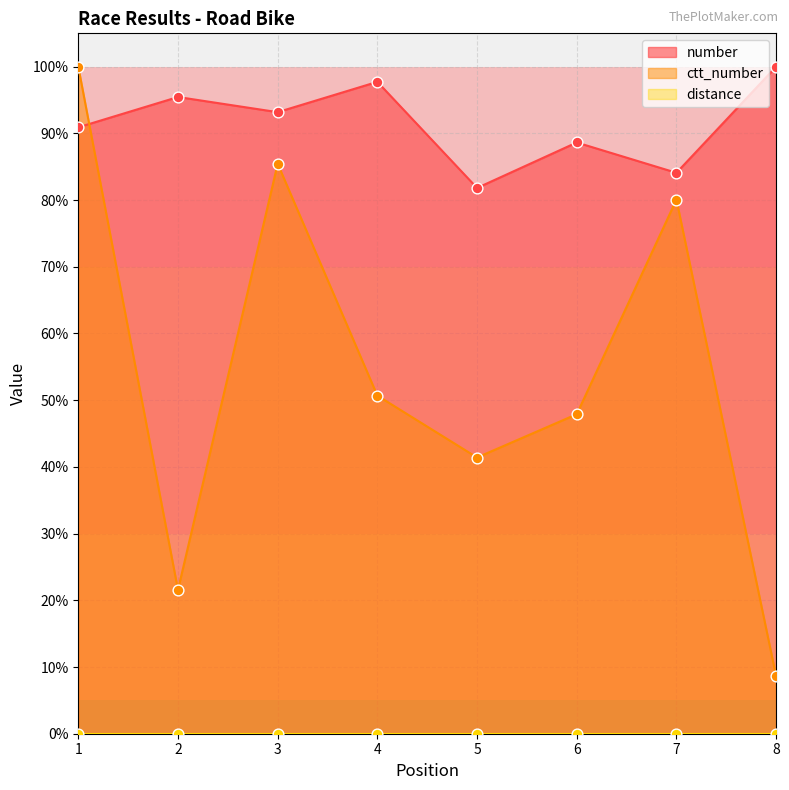

True or false: number has a value of 155.2 at 3.

False